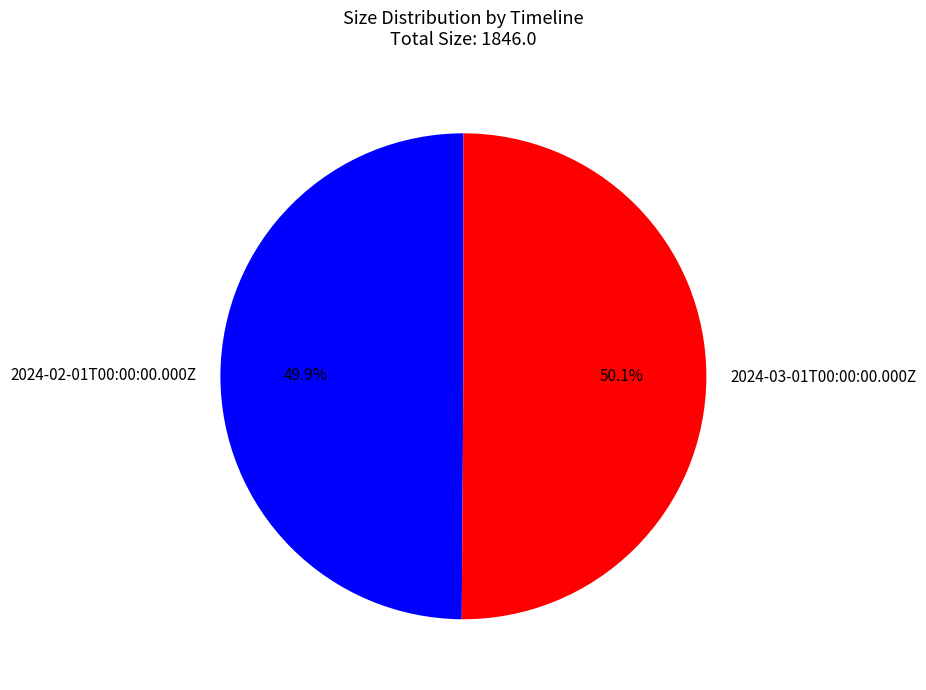

What is the ratio of the value at 2024-02-01T00:00:00.000Z to the value at 2024-03-01T00:00:00.000Z?

1.0